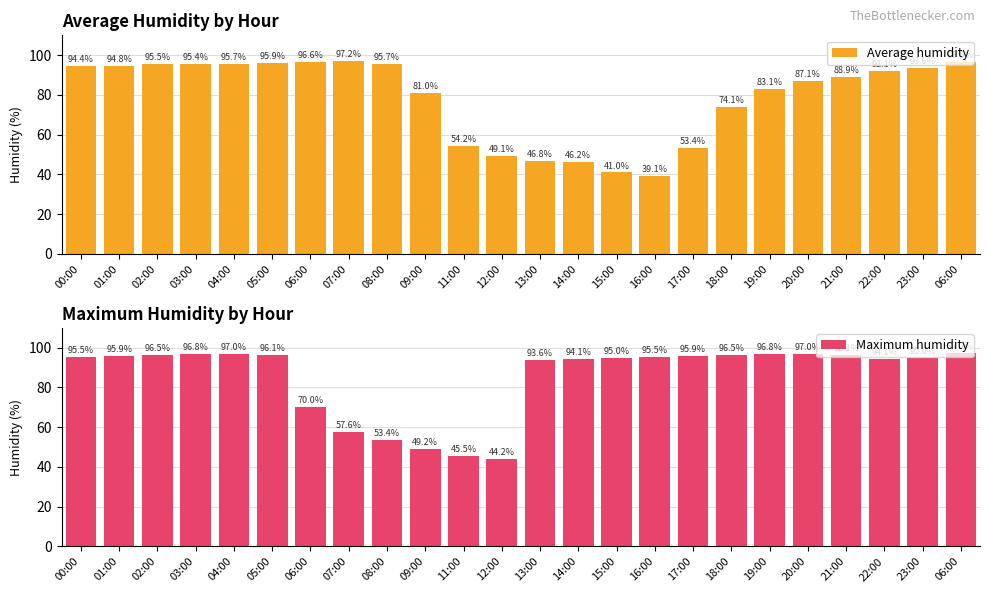

What is the minimum value for Maximum humidity?

44.2